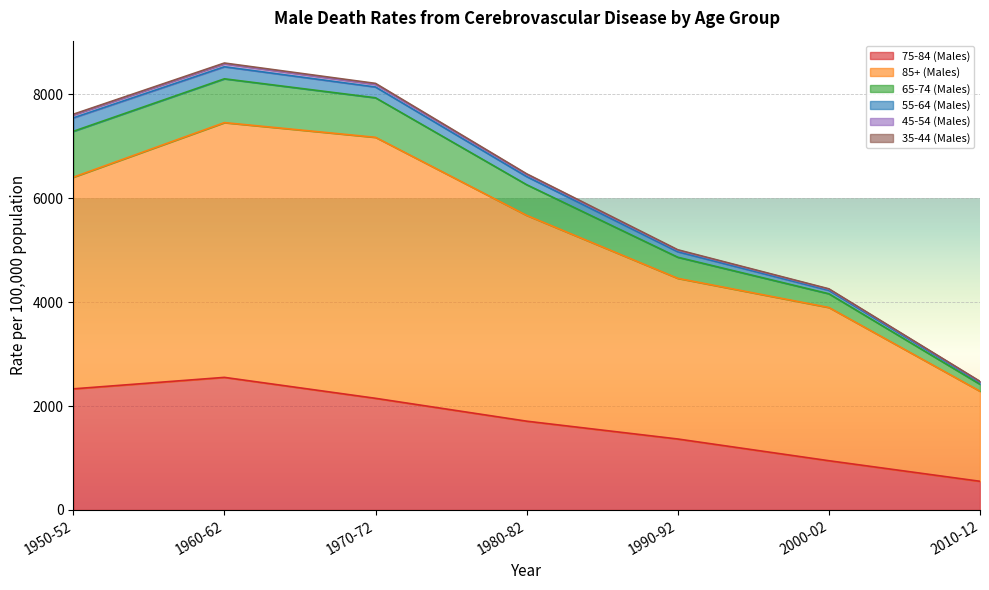

The value of 75-84 (Males) at 1980-82 is 1709. True or false?

True